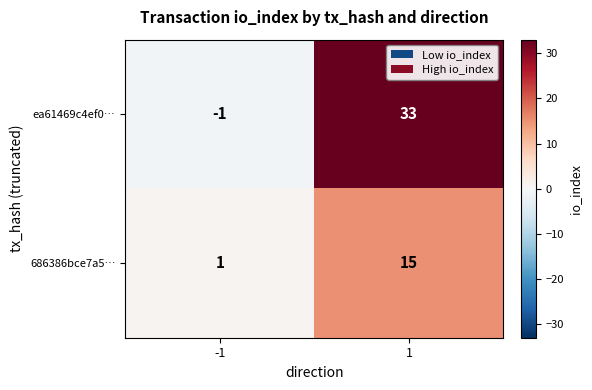

The value of ea61469c4ef0… at 1 is 33. True or false?

True